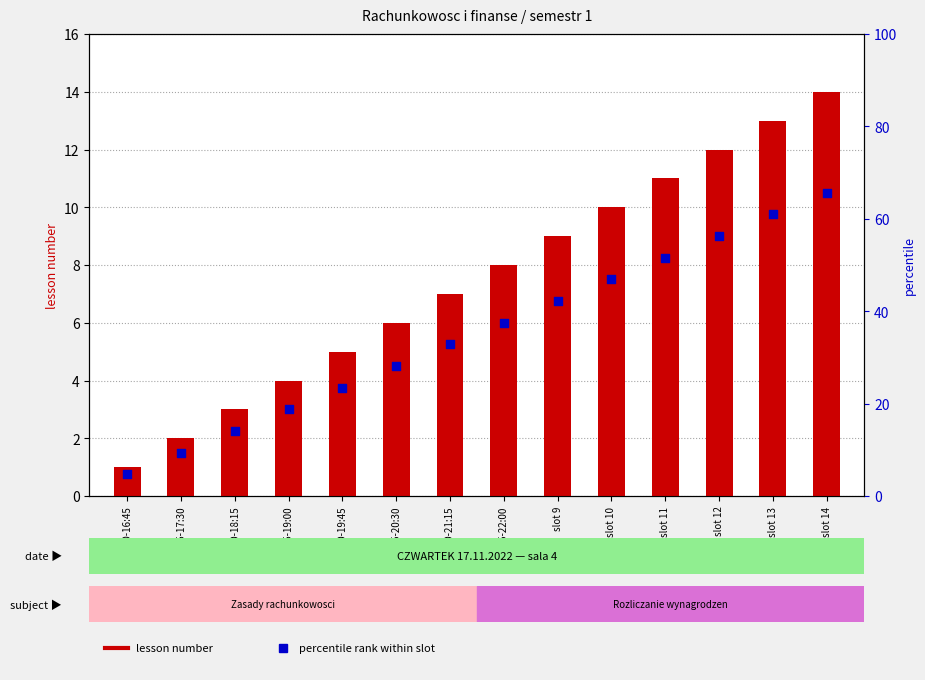

What is the total value across all series at 17:30-18:15?

5.2